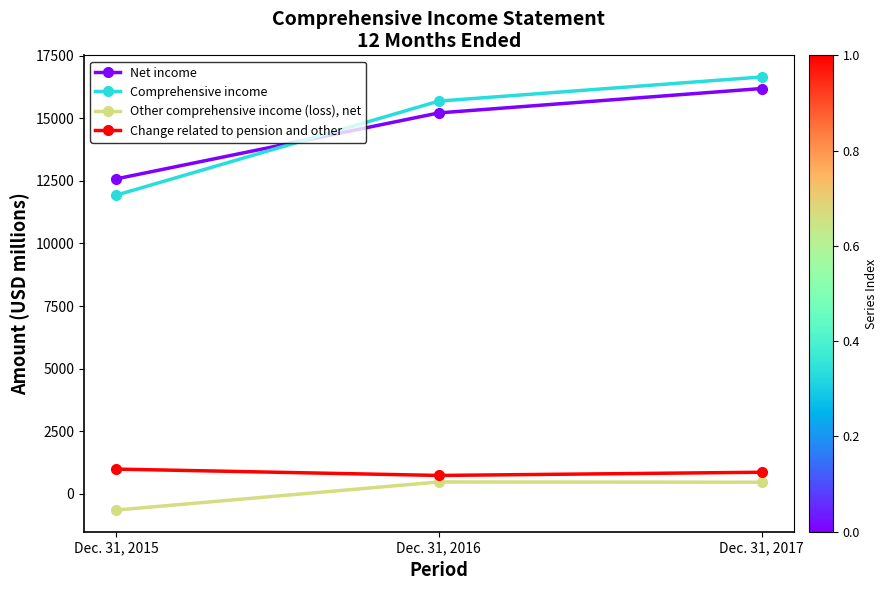

Is the value of Other comprehensive income (loss), net at Dec. 31, 2016 greater than the value of Comprehensive income at Dec. 31, 2016?

No